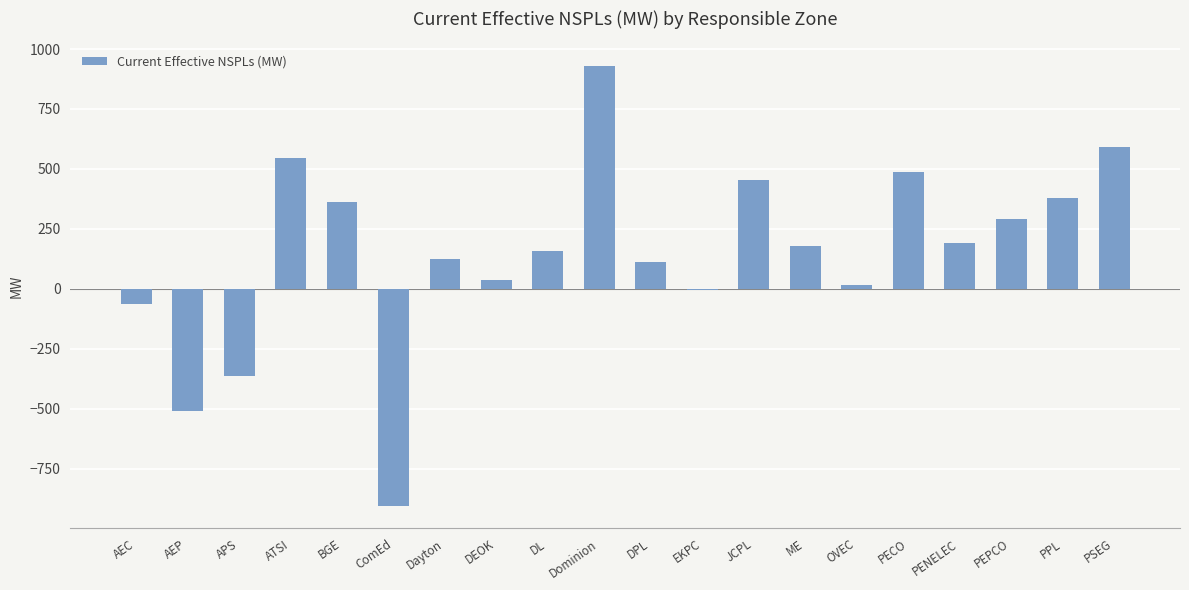

What is the ratio of the value at ATSI to the value at DPL?

4.9